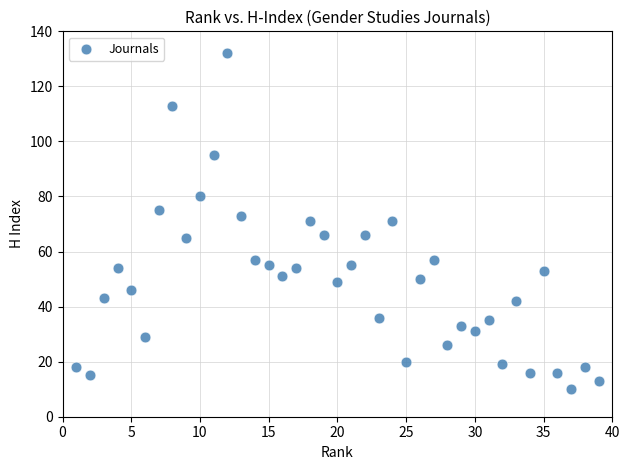

What is the range of X values (max minus min)?

38